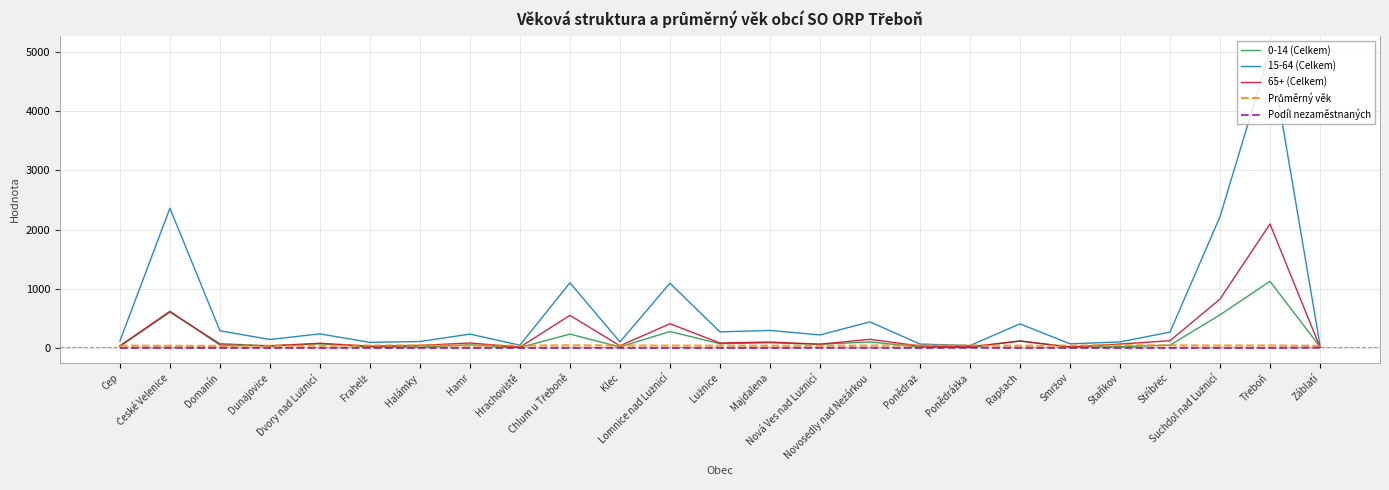

Which series has the widest spread of values?

15-64 (Celkem)